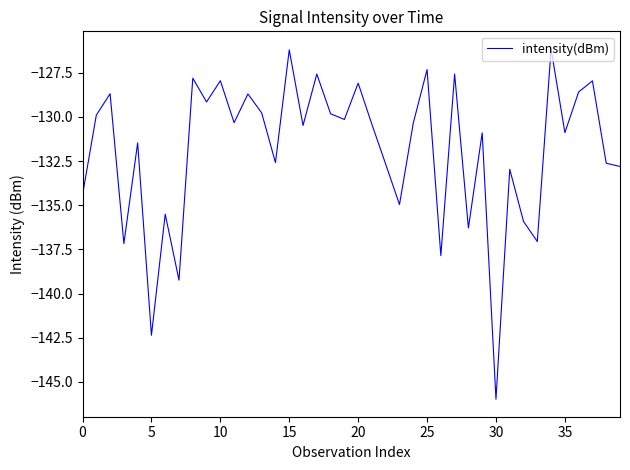

What is the smallest value displayed?

-146.0